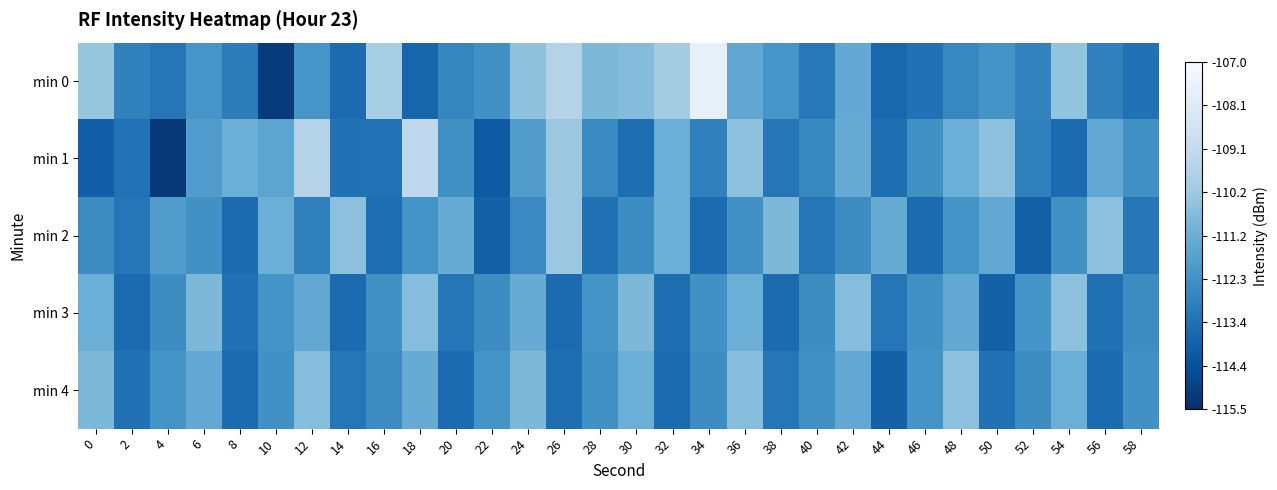

At how many categories does at least one series exceed -114?

30